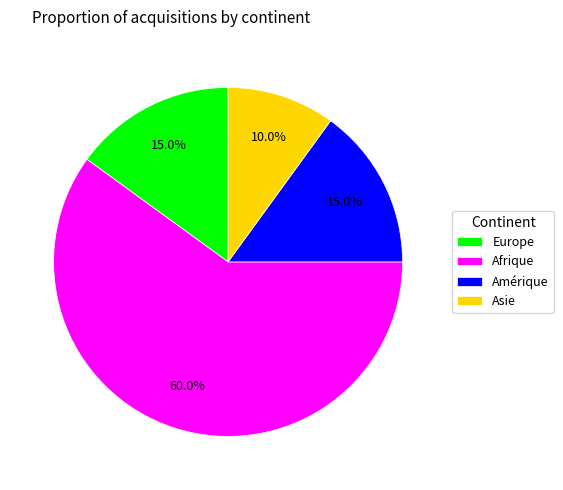

Approximately how many times larger is the value at Asie compared to Europe?

0.7